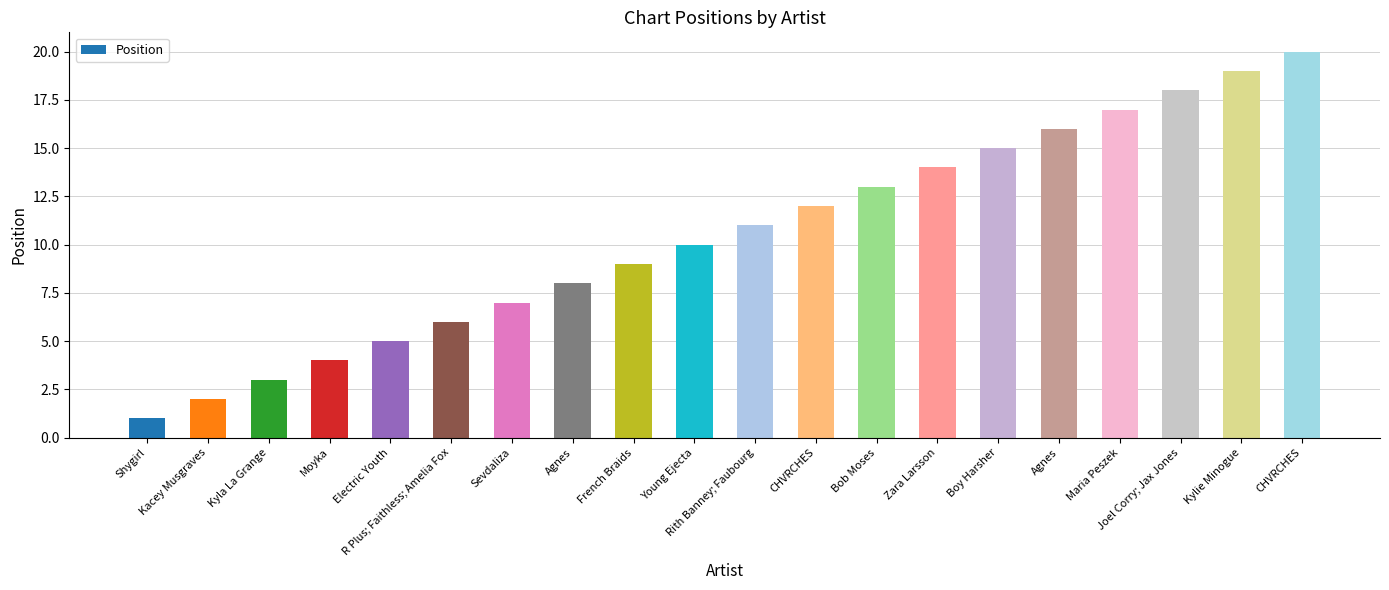

True or false: the data shows 13 at French Braids.

False